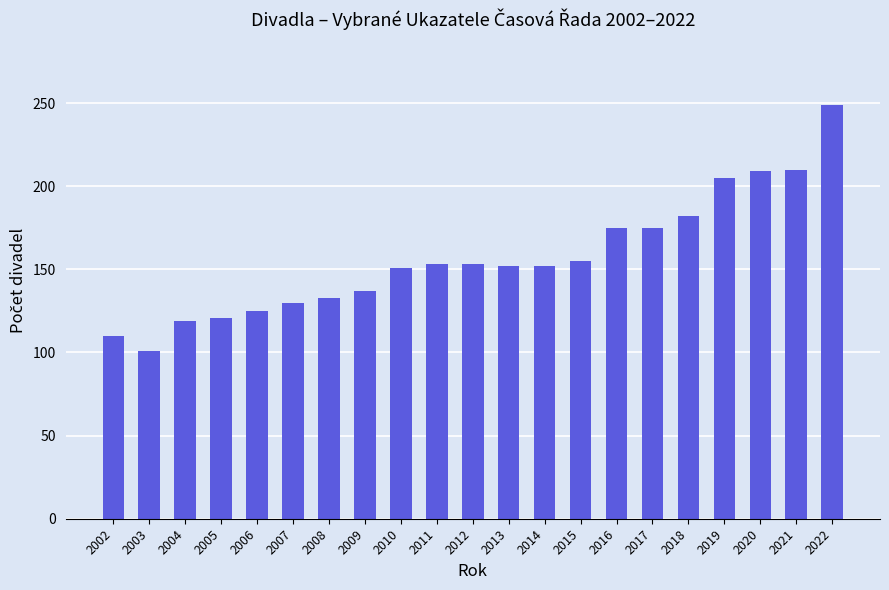

What is the ratio of the value at 2020 to the value at 2002?

1.9